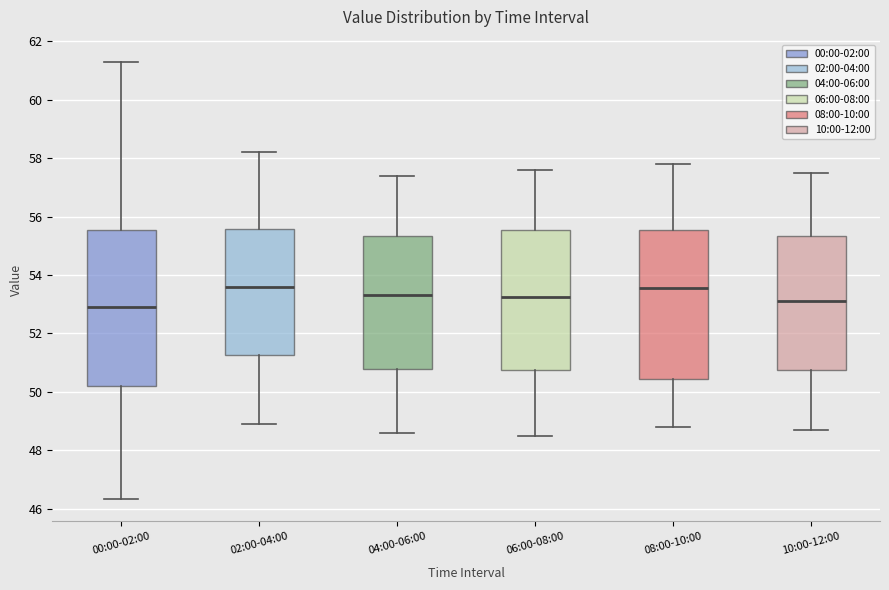

Where does the median line of the box for 00:00-02:00 sit on the y-axis? The values are not printed on the chart, so give them approximately, as read against the axis.

53.0